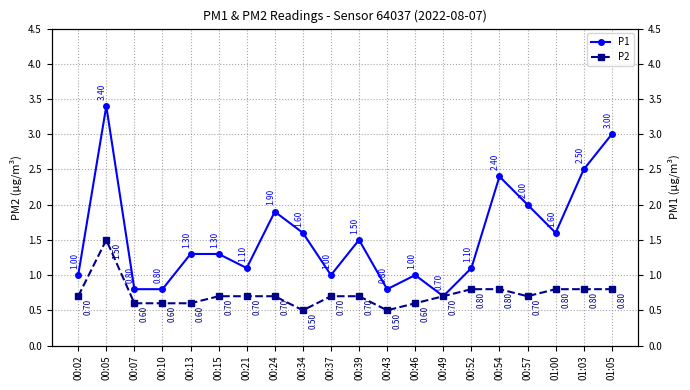

Reading left to right, list all the values displayed in this chart.

P1: 1.0	3.4	0.8	0.8	1.3	1.3	1.1	1.9	1.6	1.0	1.5	0.8	1.0	0.7	1.1	2.4	2.0	1.6	2.5	3.0
P2: 0.7	1.5	0.6	0.6	0.6	0.7	0.7	0.7	0.5	0.7	0.7	0.5	0.6	0.7	0.8	0.8	0.7	0.8	0.8	0.8